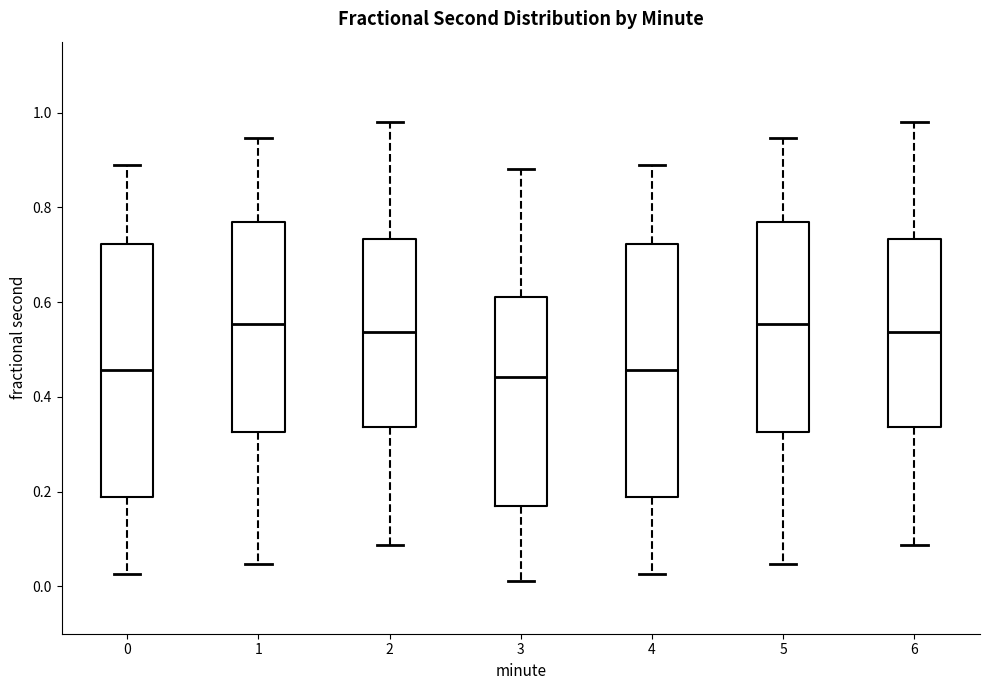

Where does the upper whisker of the box at x = 5 end on the y-axis? The values are not printed on the chart, so give them approximately, as read against the axis.

0.94